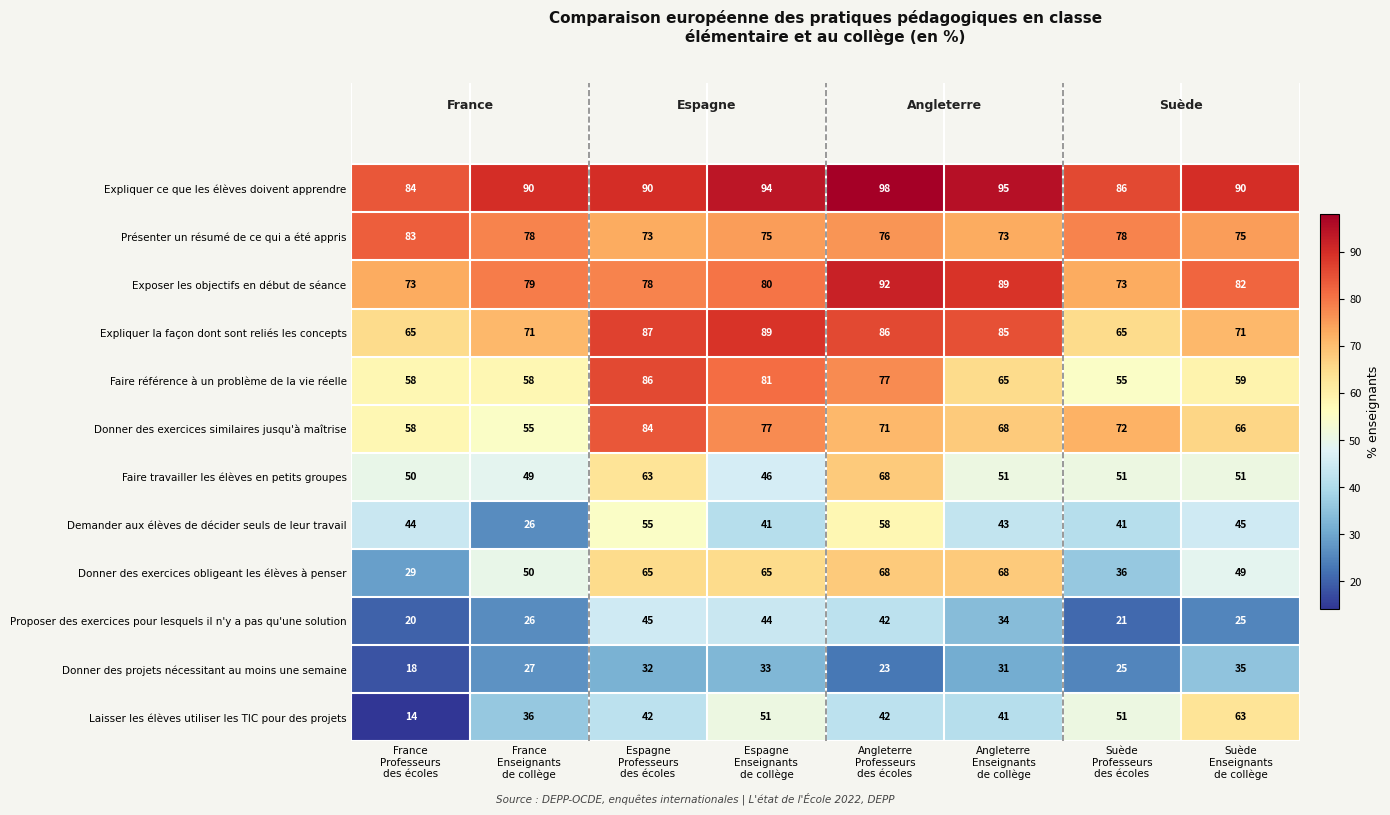

What is the minimum value for Donner des exercices obligeant les élèves à penser?

29